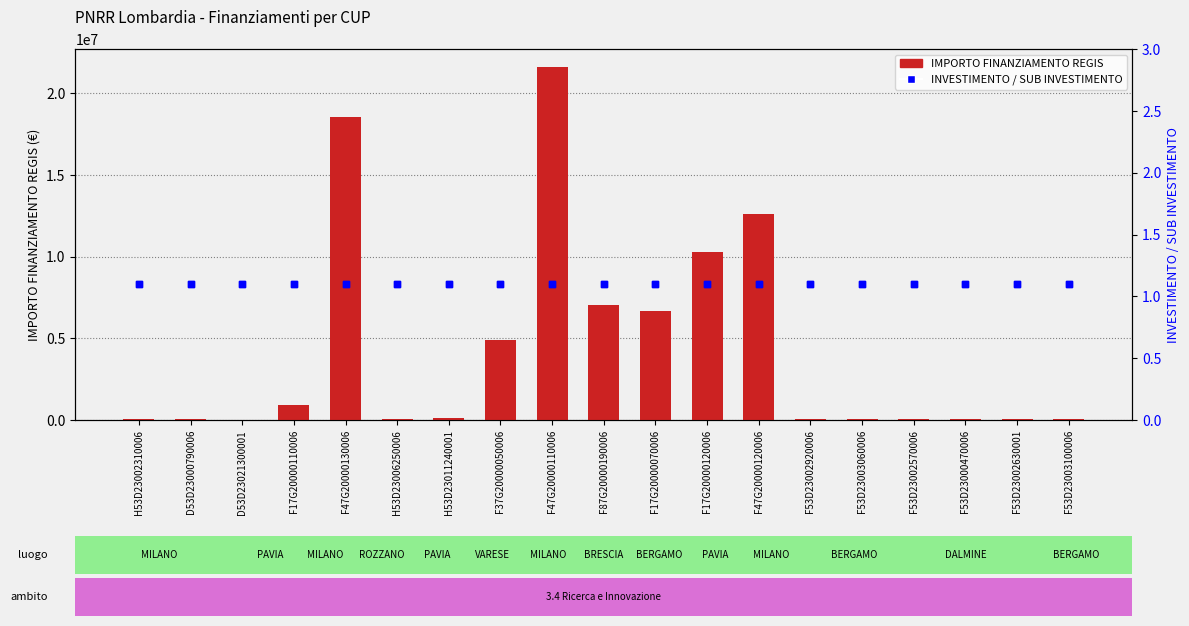

What is the total value across all series at F53D23000470006?

47796.7